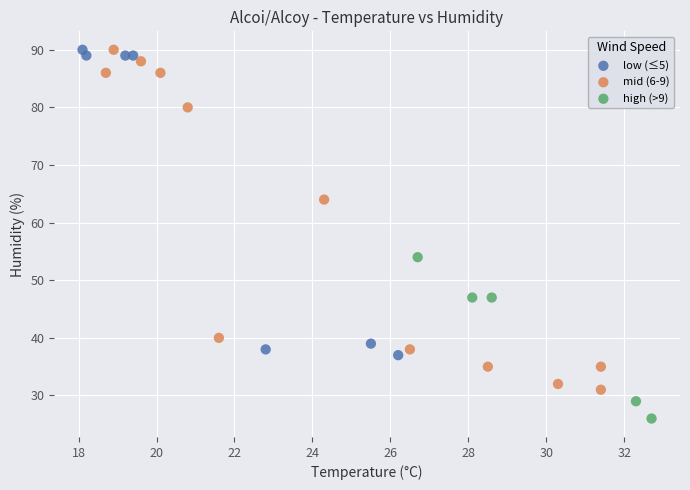

What are all the series names shown in the legend?

low (≤5), mid (6-9), high (>9)